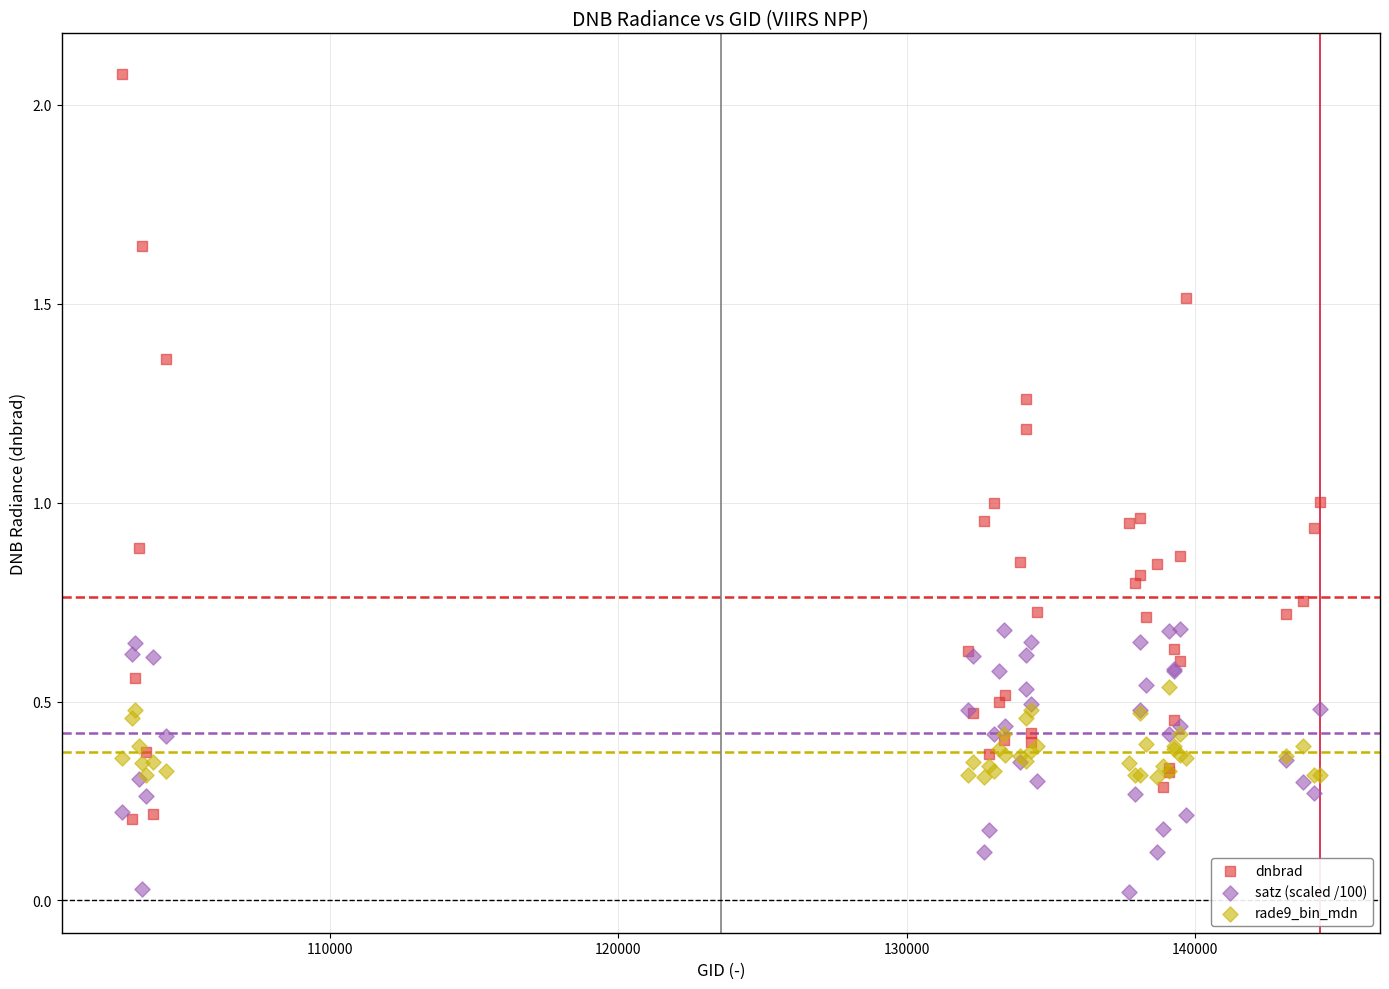

Which series contains the highest Y value?

dnbrad